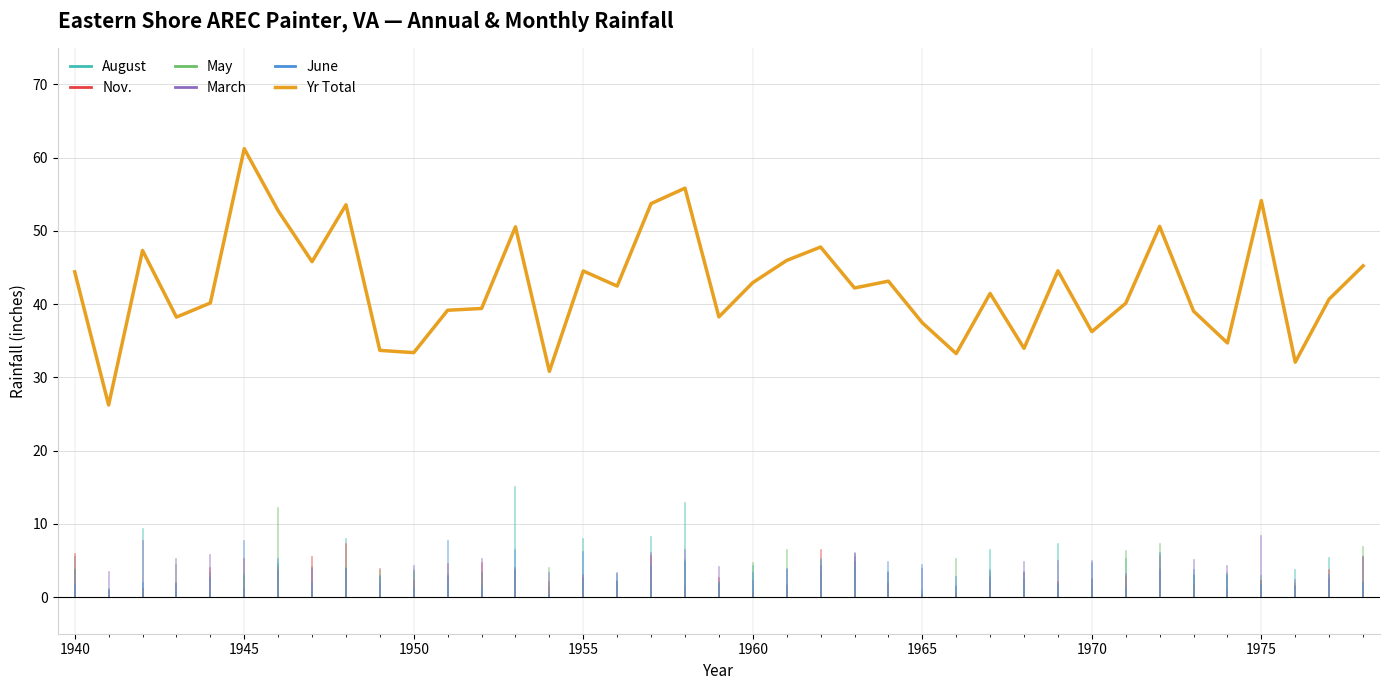

What is the maximum value shown in the chart?

61.2